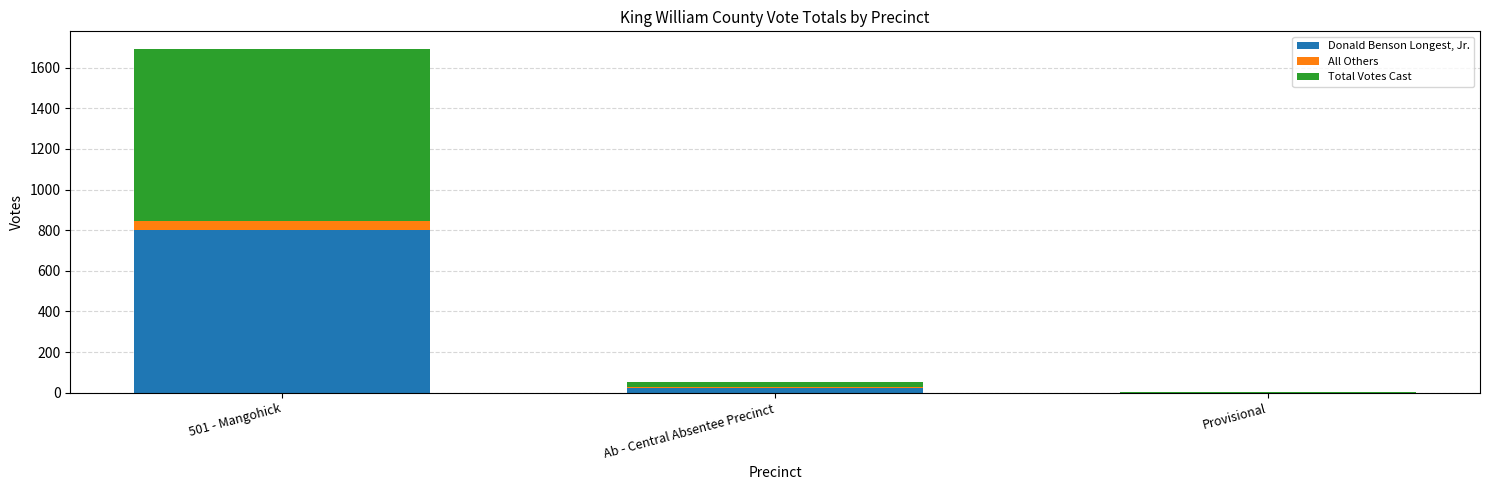

Is it true that Donald Benson Longest, Jr. equals 1170 at 501 - Mangohick?

False